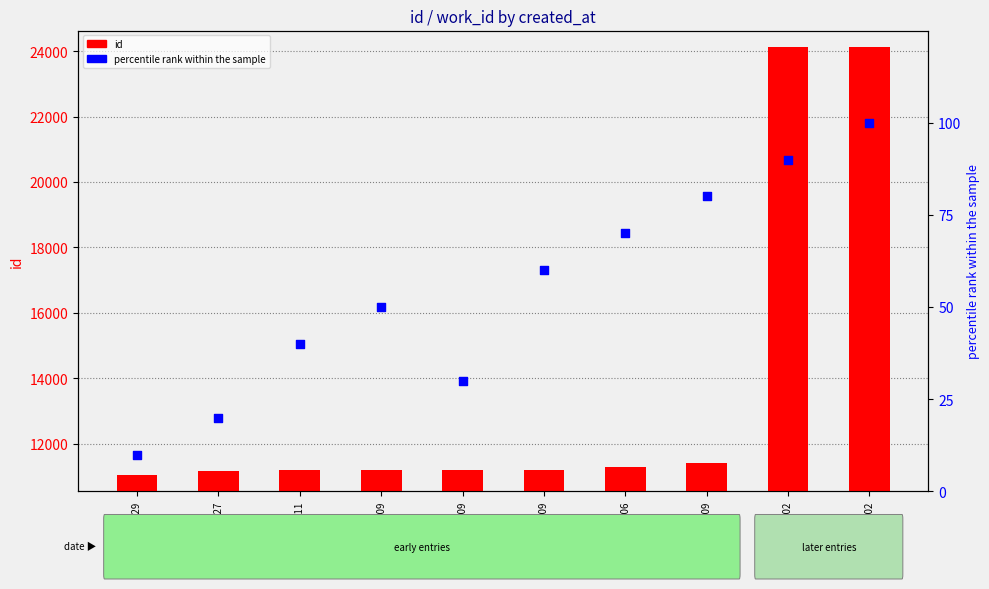

At how many categories does at least one series exceed 20975?

2